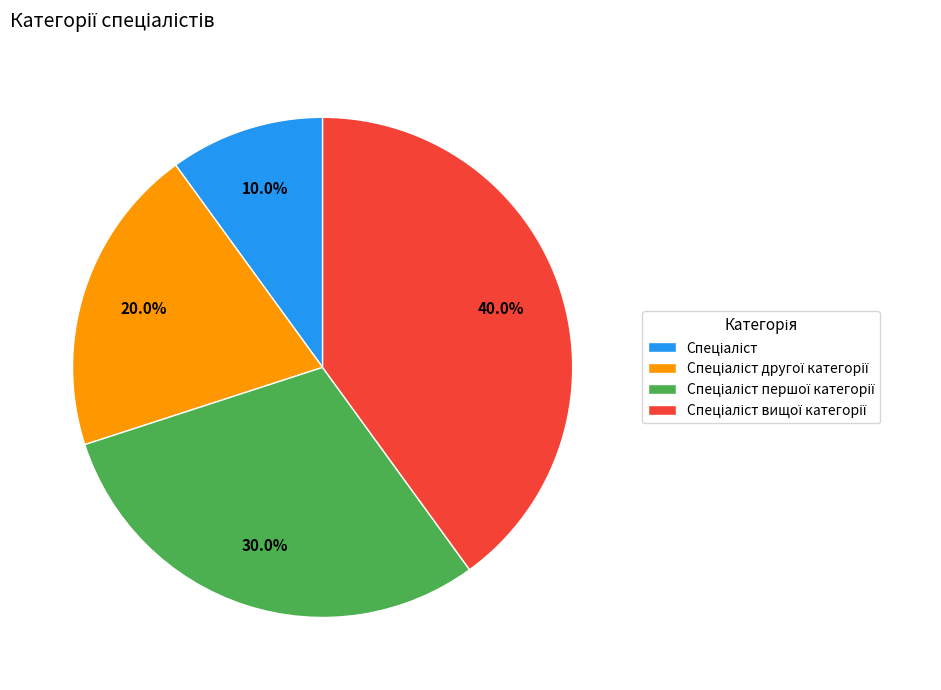

Is there a majority slice in this chart?

No